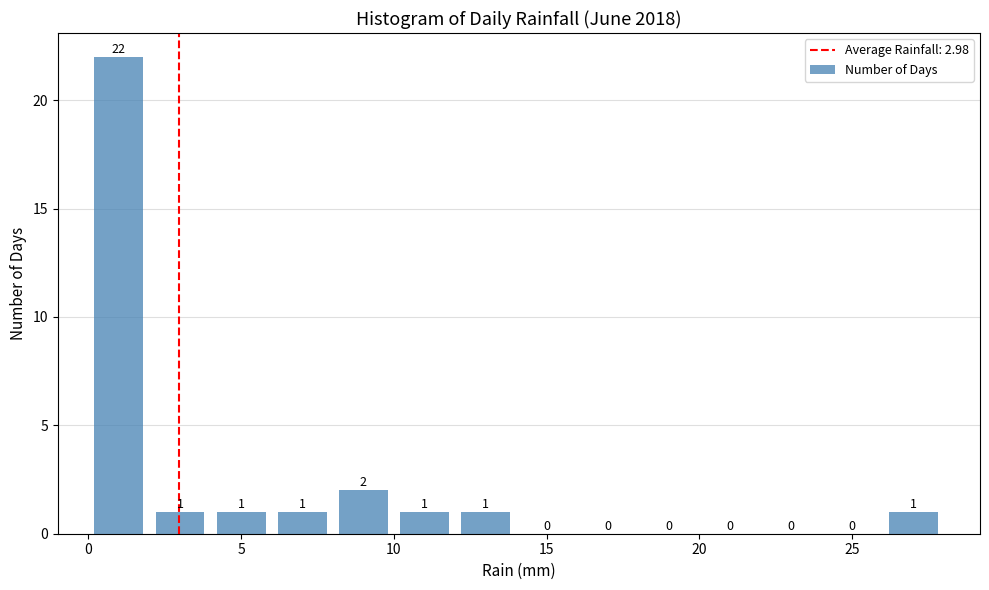

How tall is the bar that spans 0 to 2 on the x-axis?

22